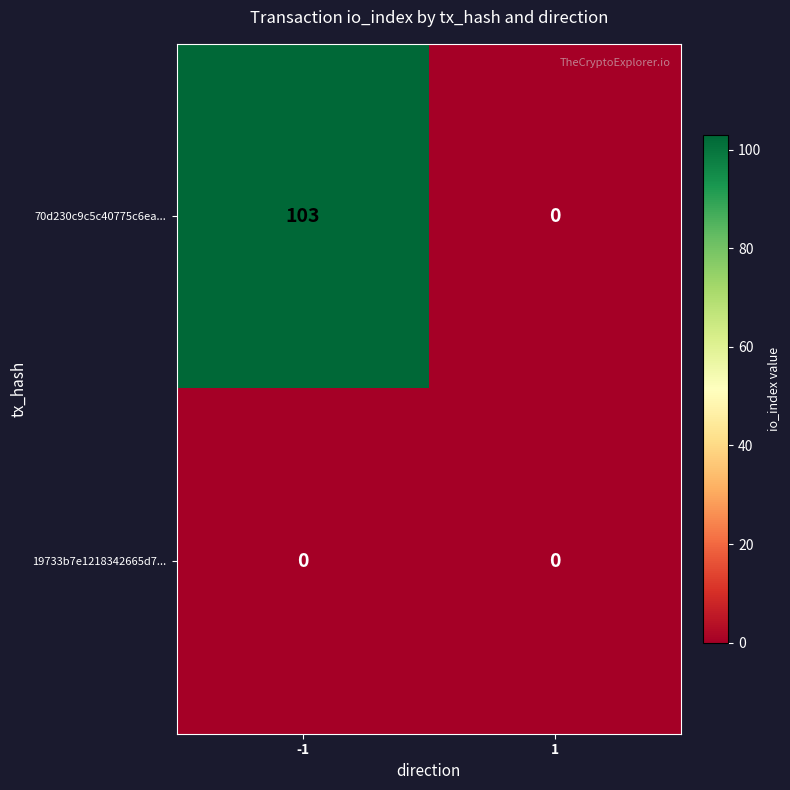

Between -1 and 1, which series saw the biggest shift?

70d230c9c5c40775c6ea...